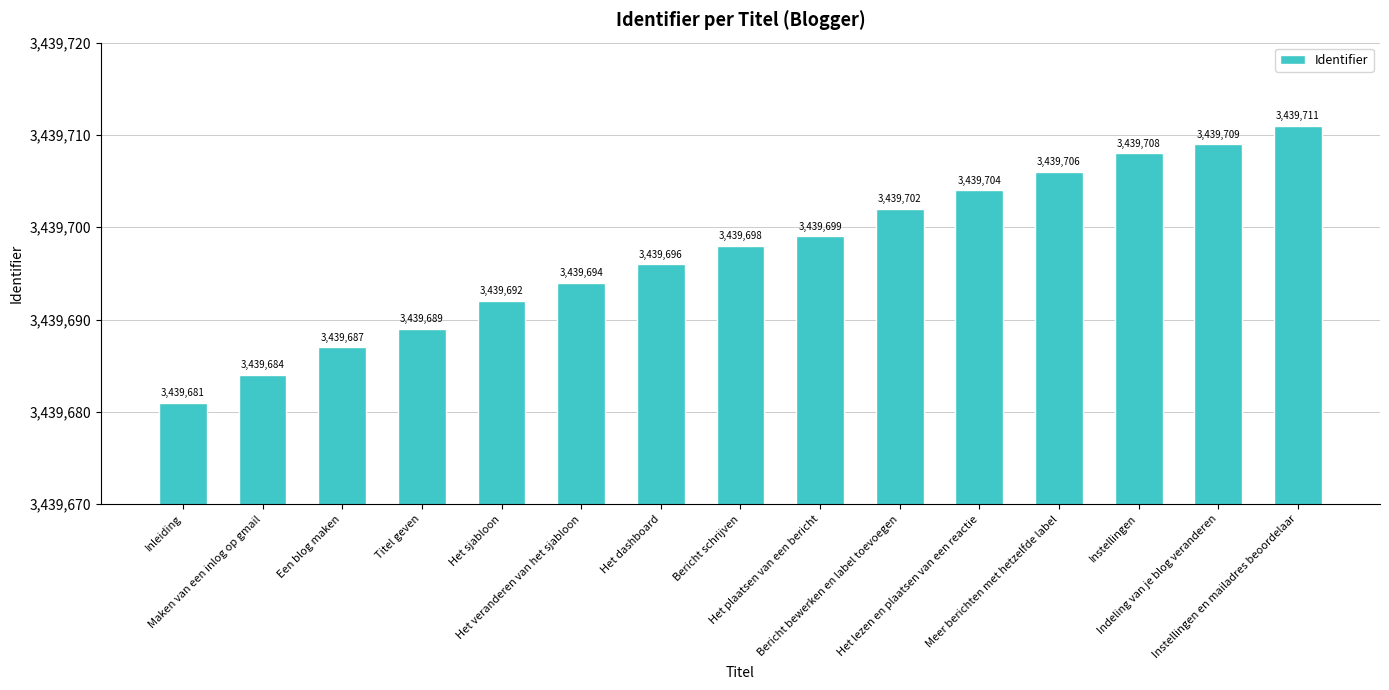

Reading left to right, what are all the values shown in this chart?

3439681	3439684	3439687	3439689	3439692	3439694	3439696	3439698	3439699	3439702	3439704	3439706	3439708	3439709	3439711